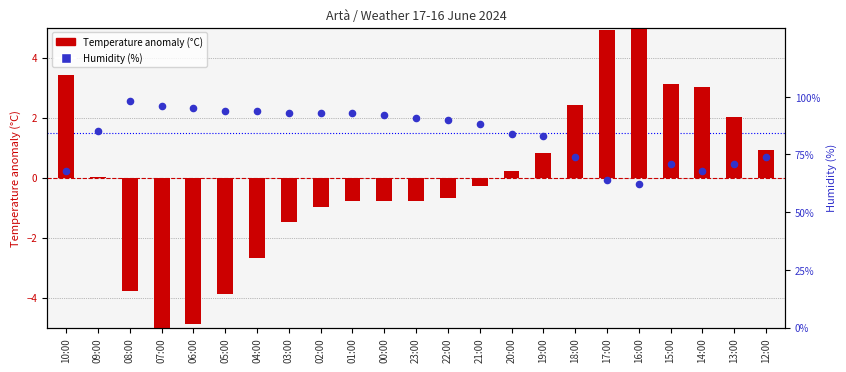

Which series contains the lowest Y value?

Temperature anomaly (°C)